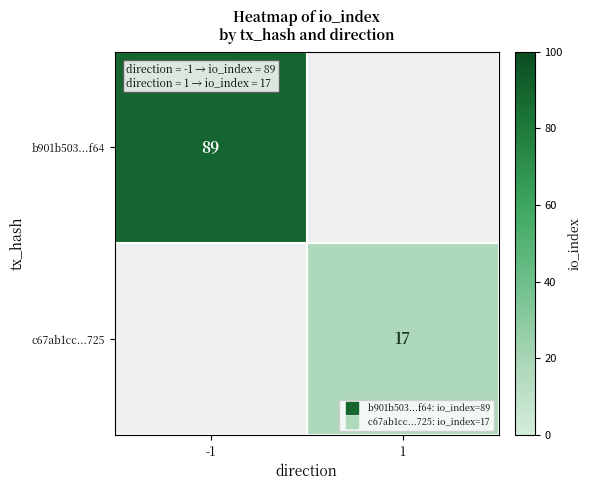

What value does the c67ab1cc...725 series have at 1?

17.0